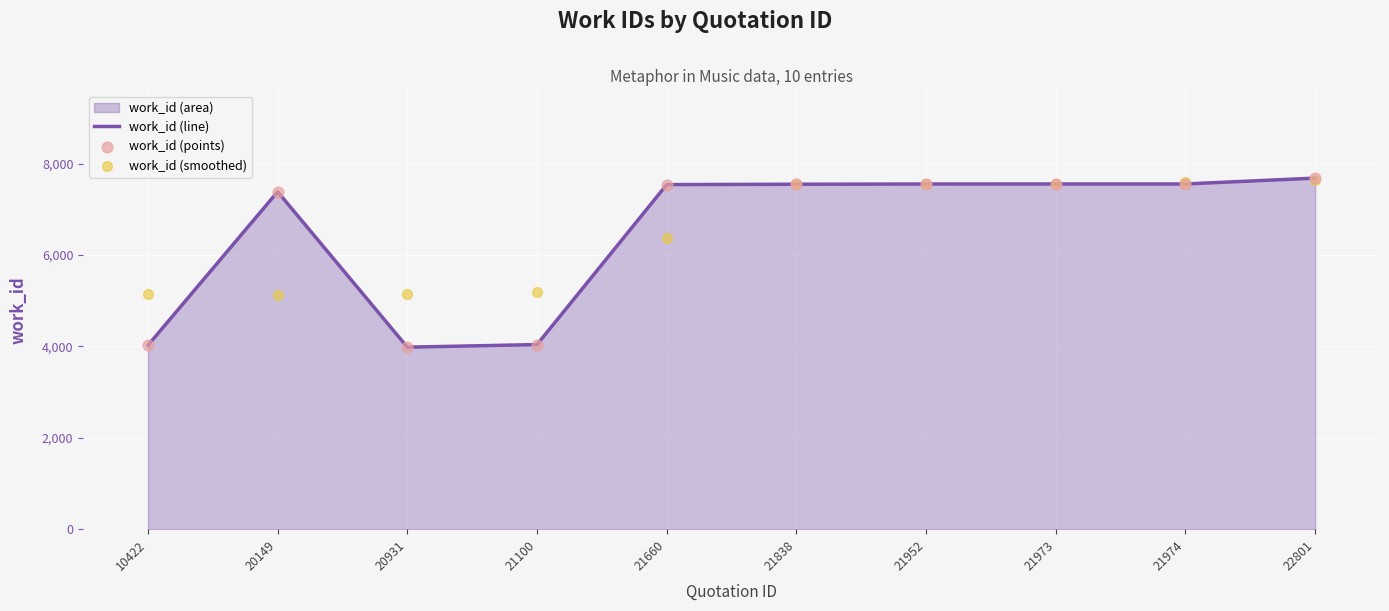

At how many categories does at least one series exceed 5156?

8